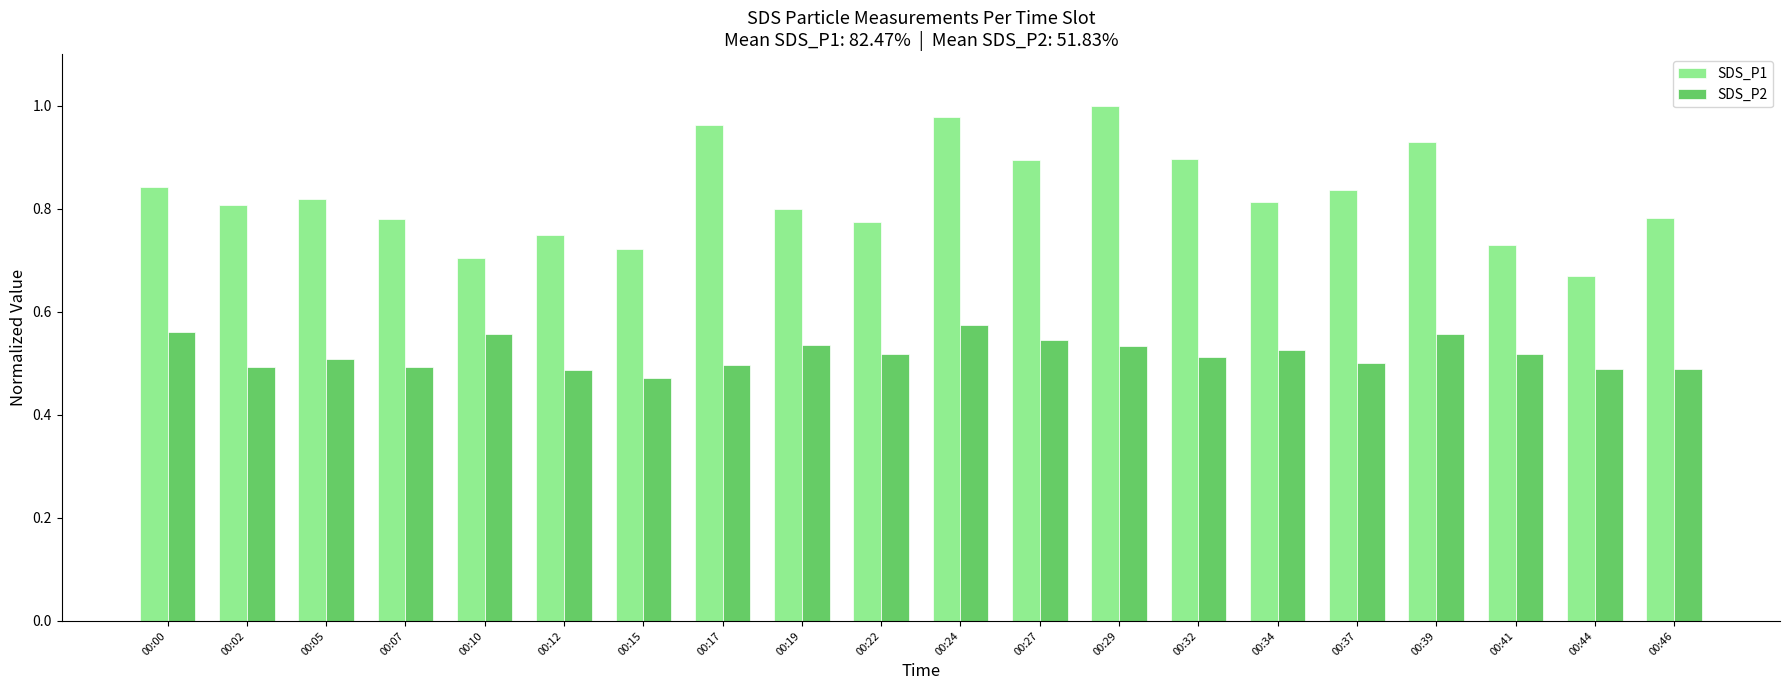

Which series has the widest spread of values?

SDS_P1